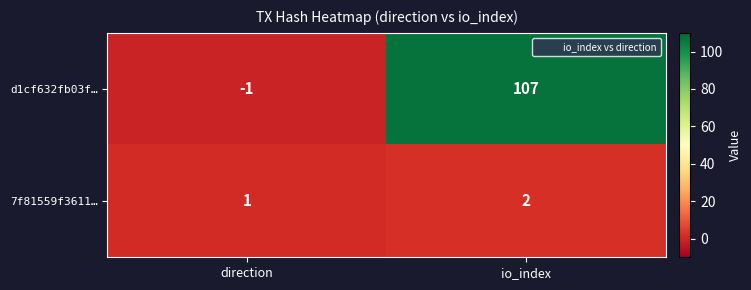

At how many categories does at least one series exceed 45?

1